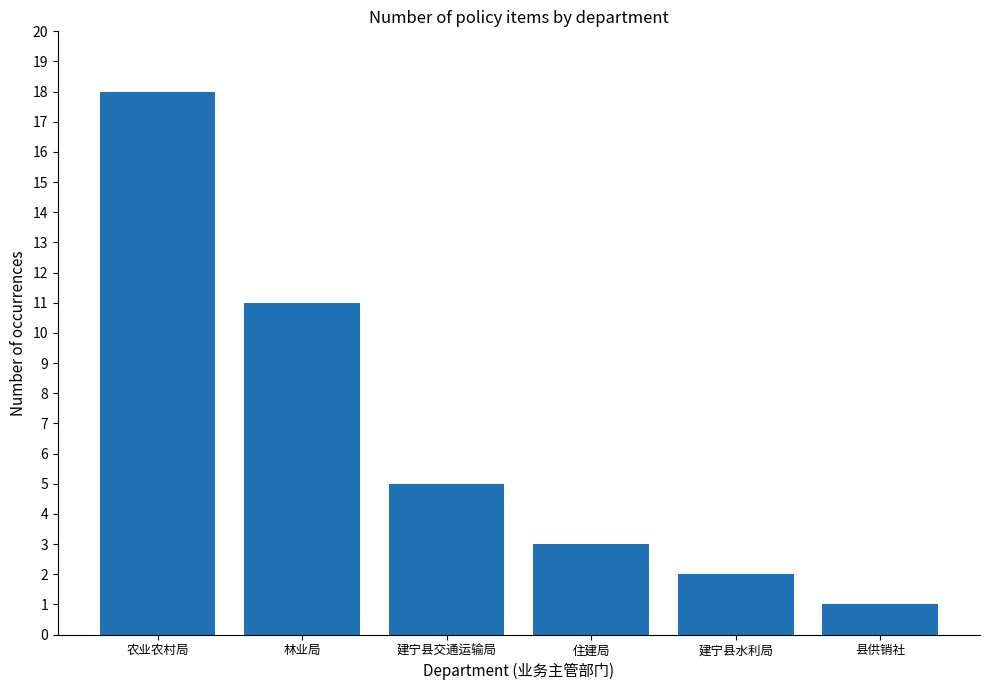

What is the value of the 6th bar from the left?

1